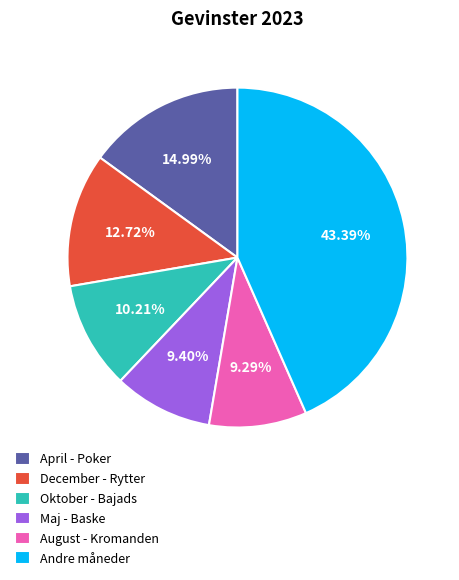

Count the number of slices in the pie.

6